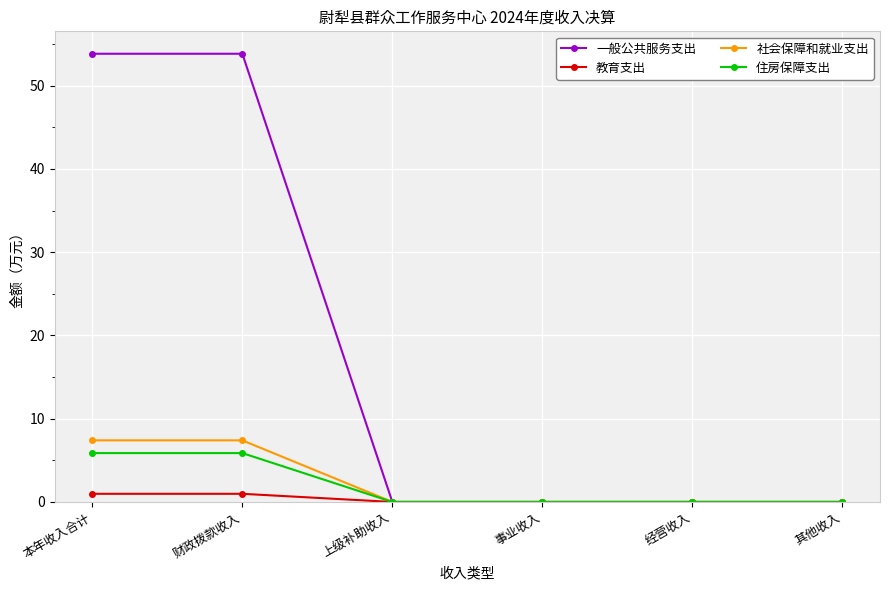

What are all the series names shown in the legend?

一般公共服务支出, 教育支出, 社会保障和就业支出, 住房保障支出